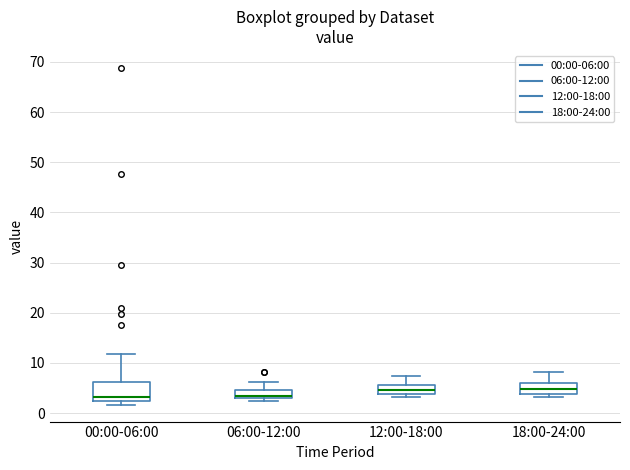

Where is the upper edge of the box for 12:00-18:00 on the y-axis? The values are not printed on the chart, so give them approximately, as read against the axis.

6